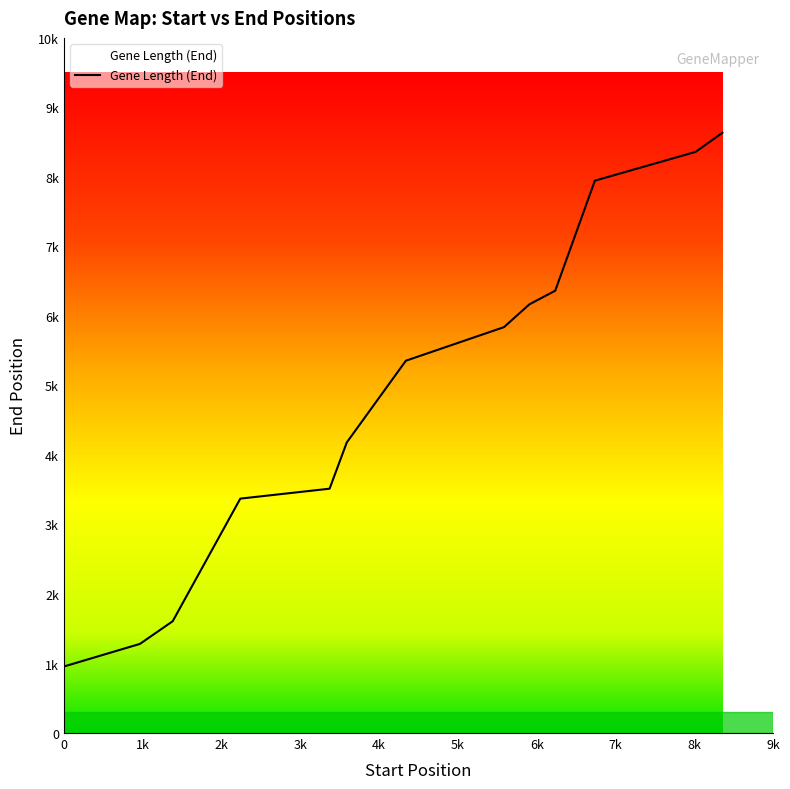

What is the average value?

4891